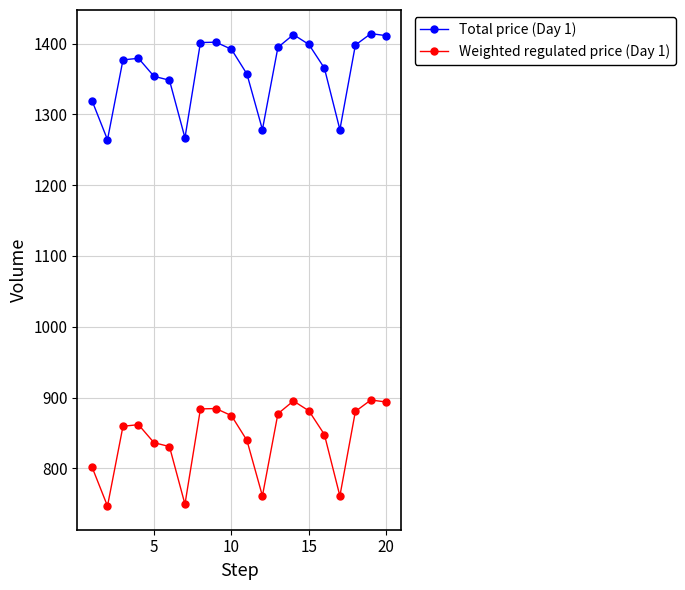

What is the value of the Total price (Day 1) point at the 17th from the left?

1278.4